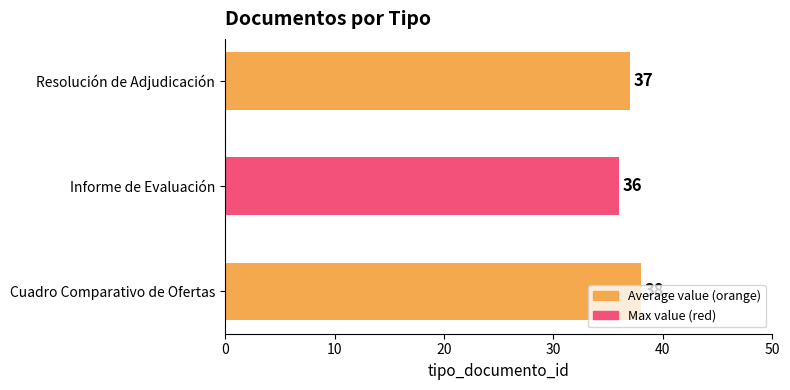

How many data points are less than 37?

1